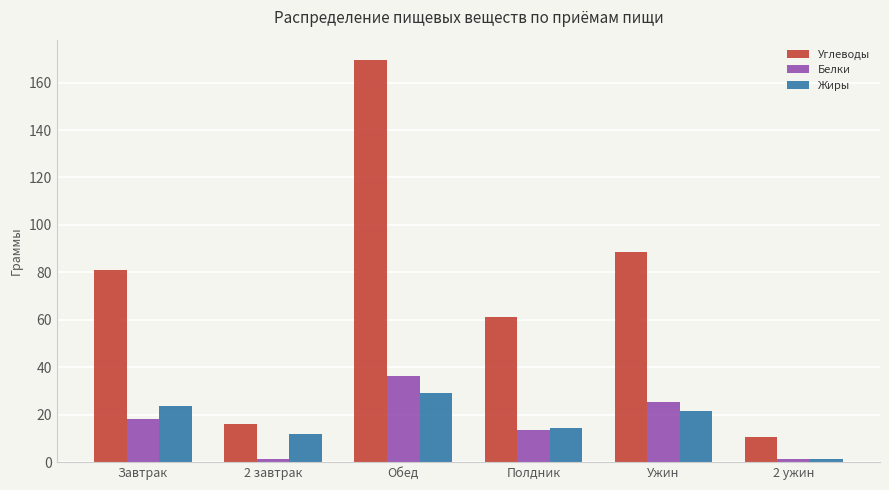

What is the spread (max minus min) of values at 2 ужин?

9.4